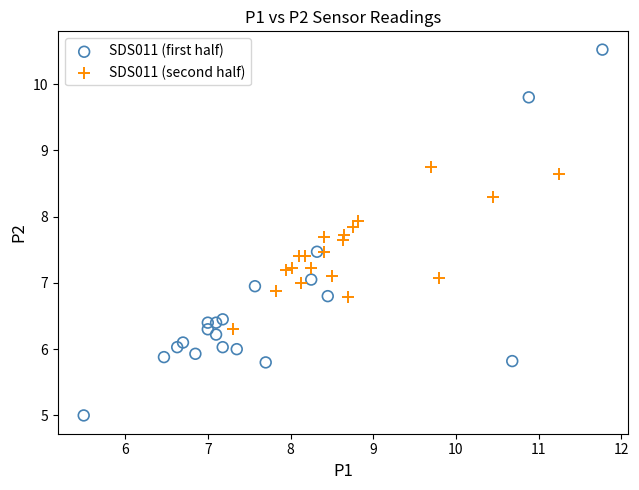

Which series contains the lowest Y value?

SDS011 (first half)